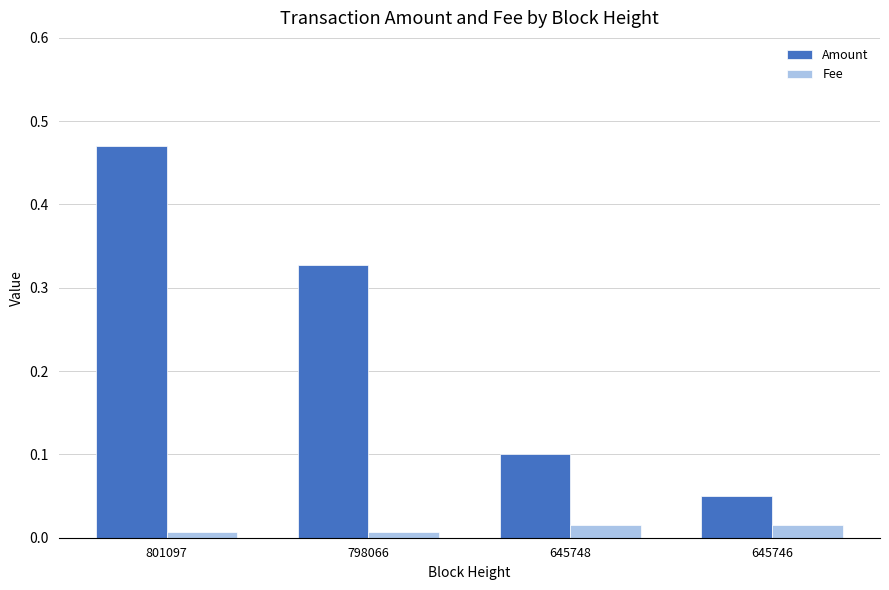

Count the Amount values in the range 0 to 1.

4